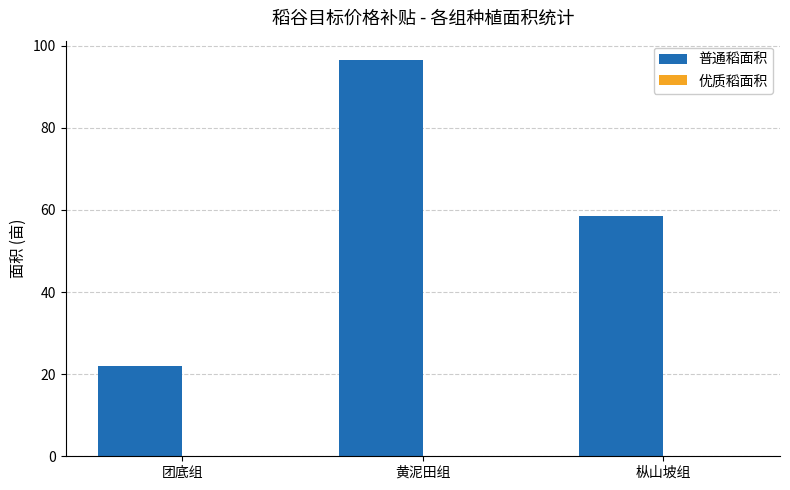

What is the maximum value shown in the chart?

96.4